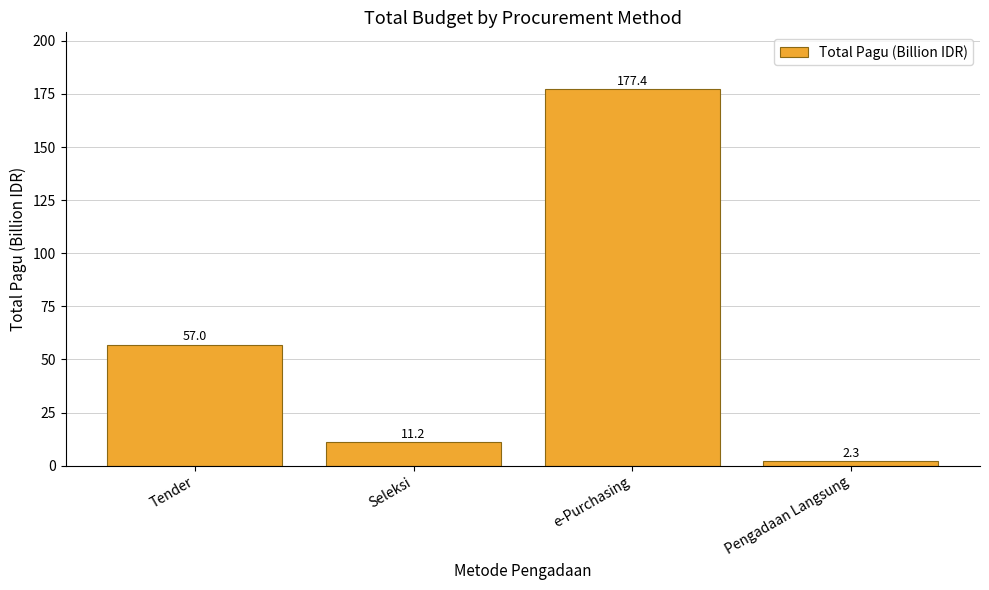

List the labels in order of value, largest first.

e-Purchasing, Tender, Seleksi, Pengadaan Langsung